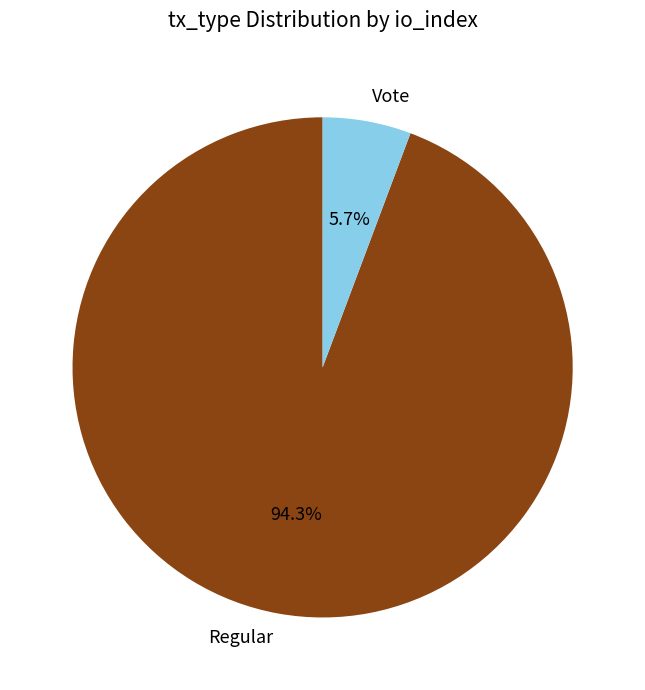

What is the largest slice in the pie chart?

Regular